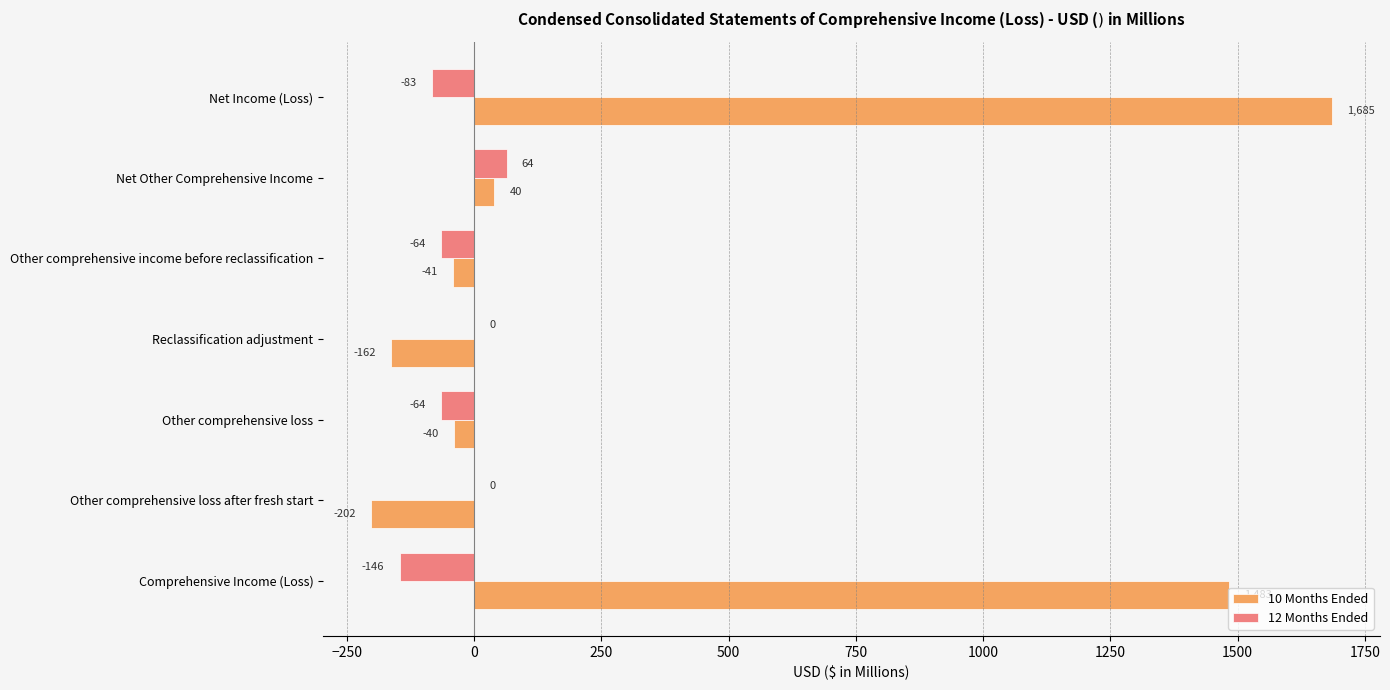

What is the greatest value displayed?

1685